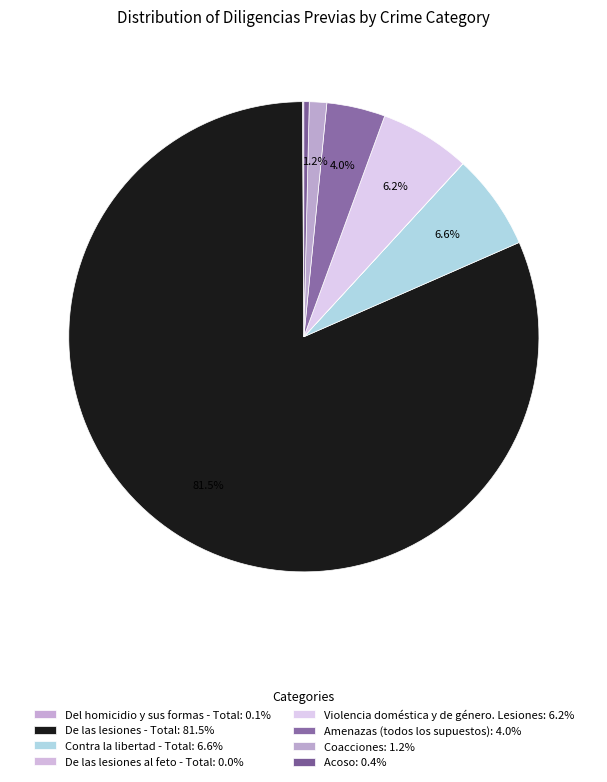

Is there any slice that represents more than half of the pie?

Yes